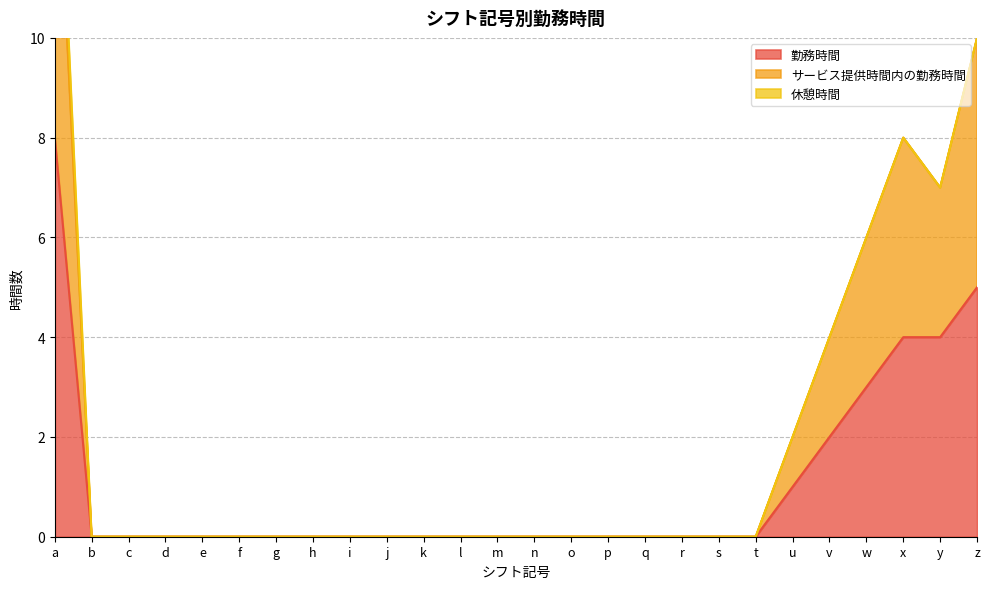

What is the difference between the second highest and second lowest values in the 勤務時間 series?

5